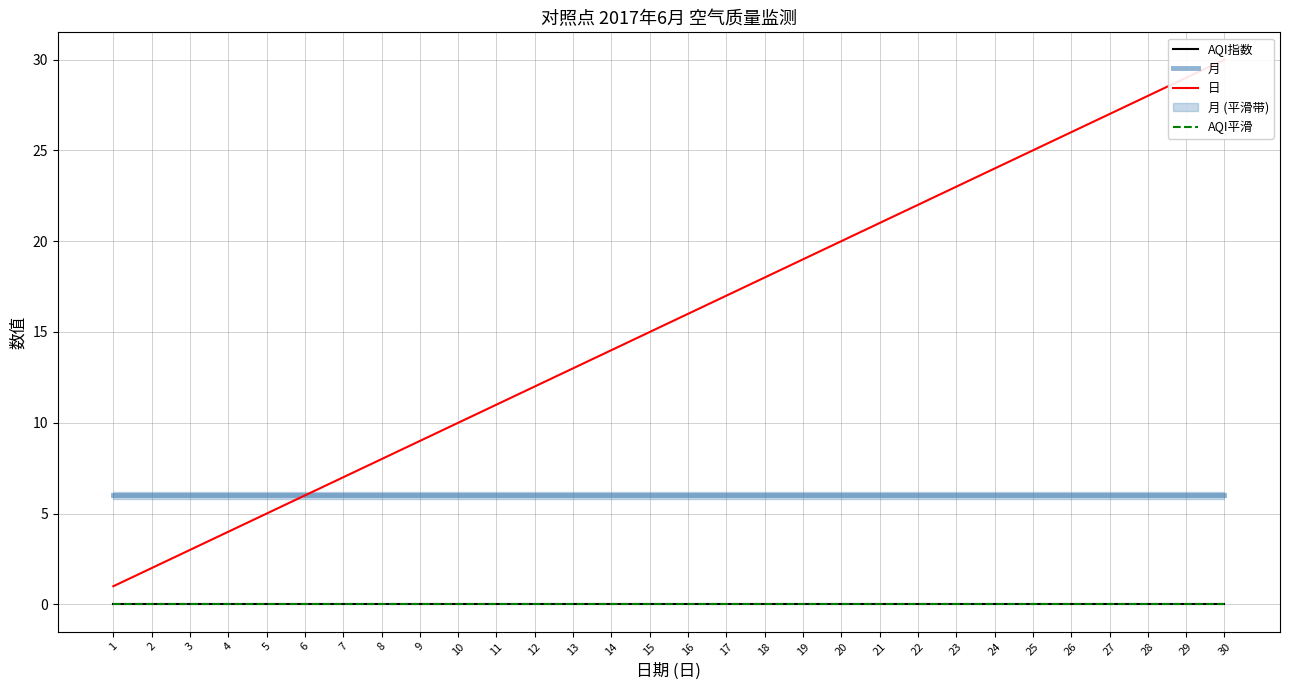

At which category is the sum across all series the highest?

30